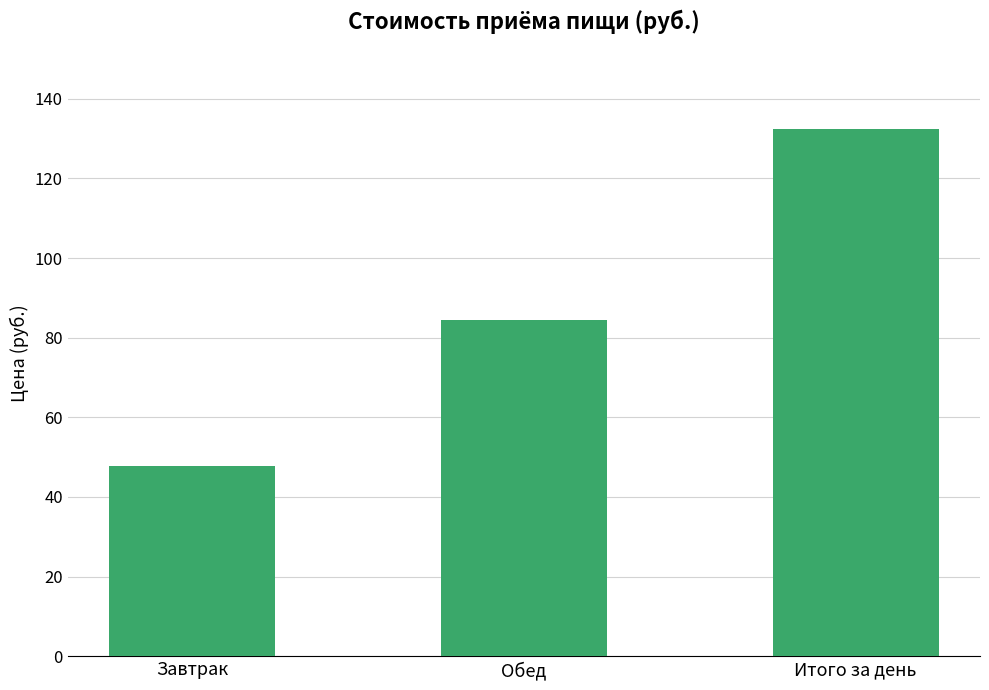

Rank the categories by value from highest to lowest.

Итого за день, Обед, Завтрак